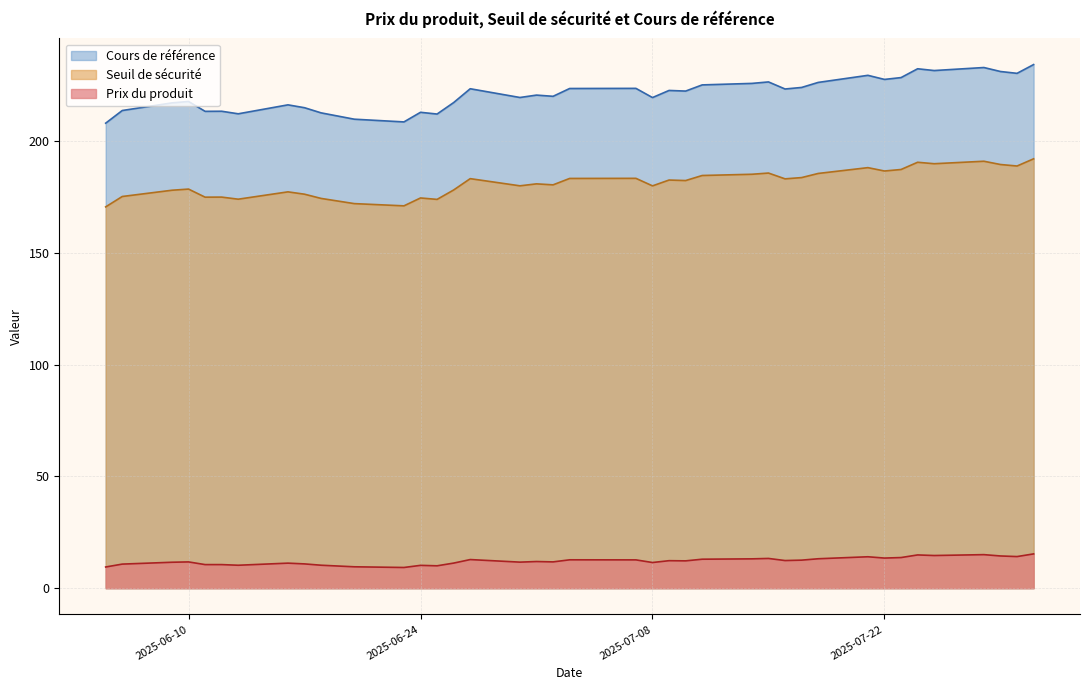

Which series has the widest spread of values?

Cours de référence